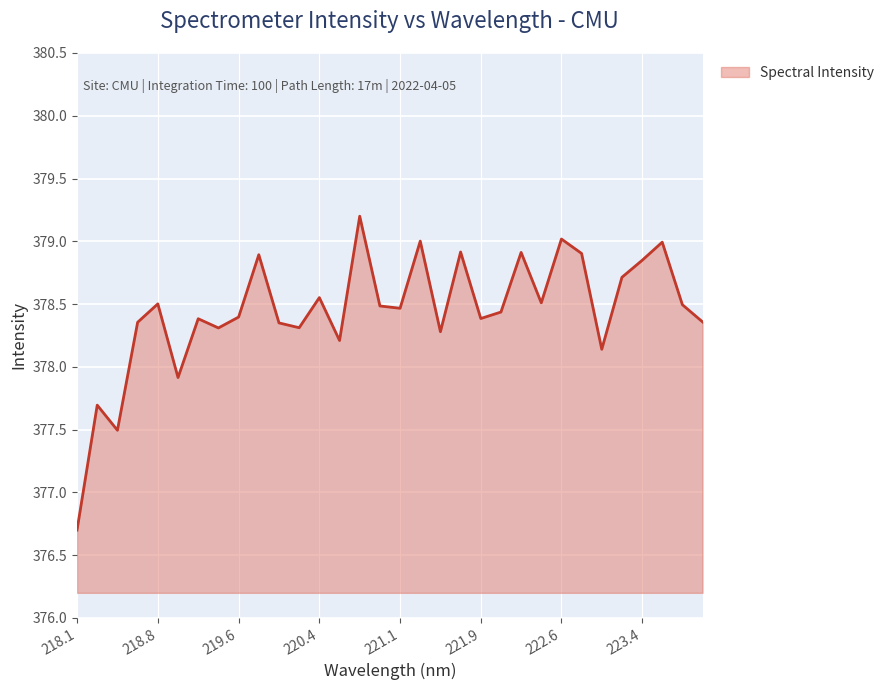

How many interior local peaks (higher than both neighbors) does the data have?

11